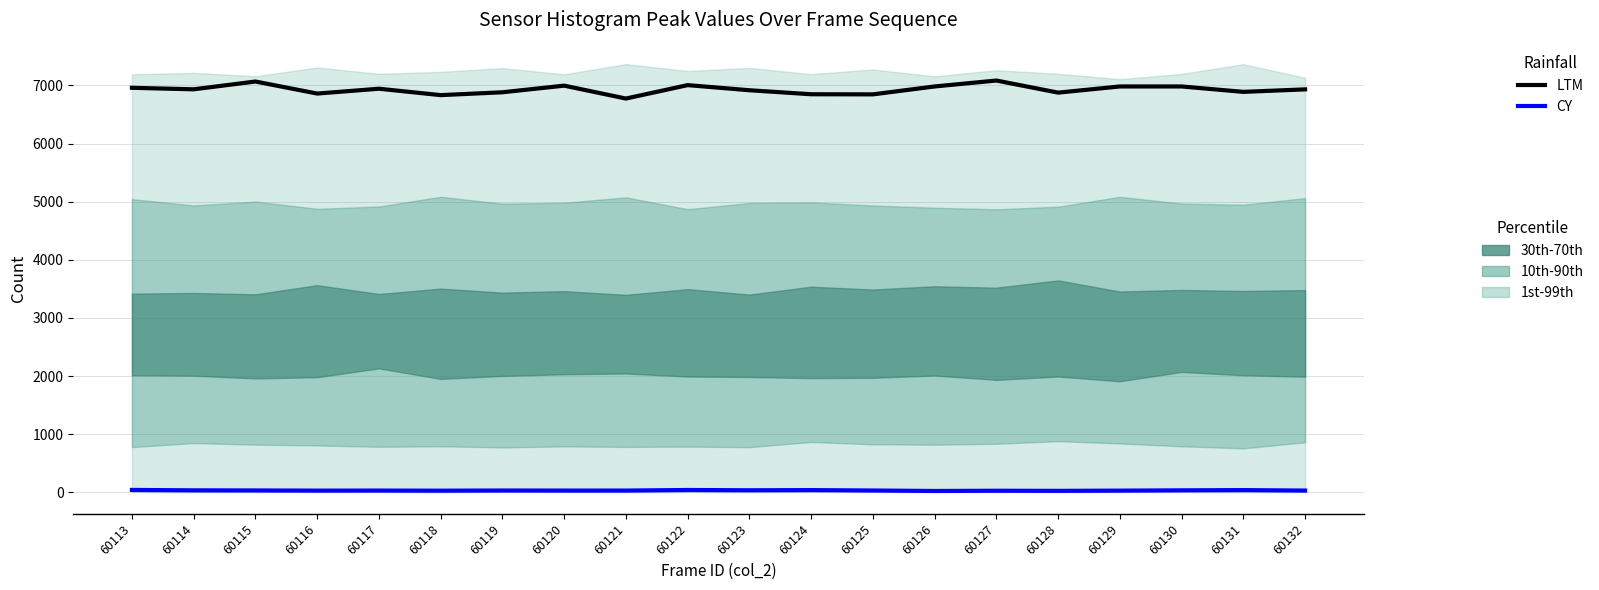

Where is the first local minimum for LTM?

60114